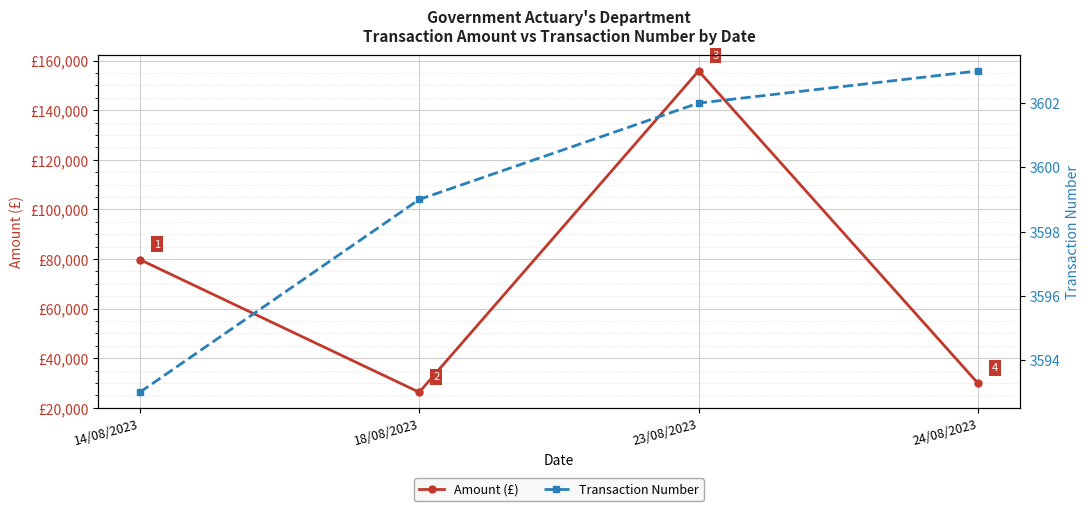

What is the value of the Amount (£) point at the 1st from the left?

79791.0